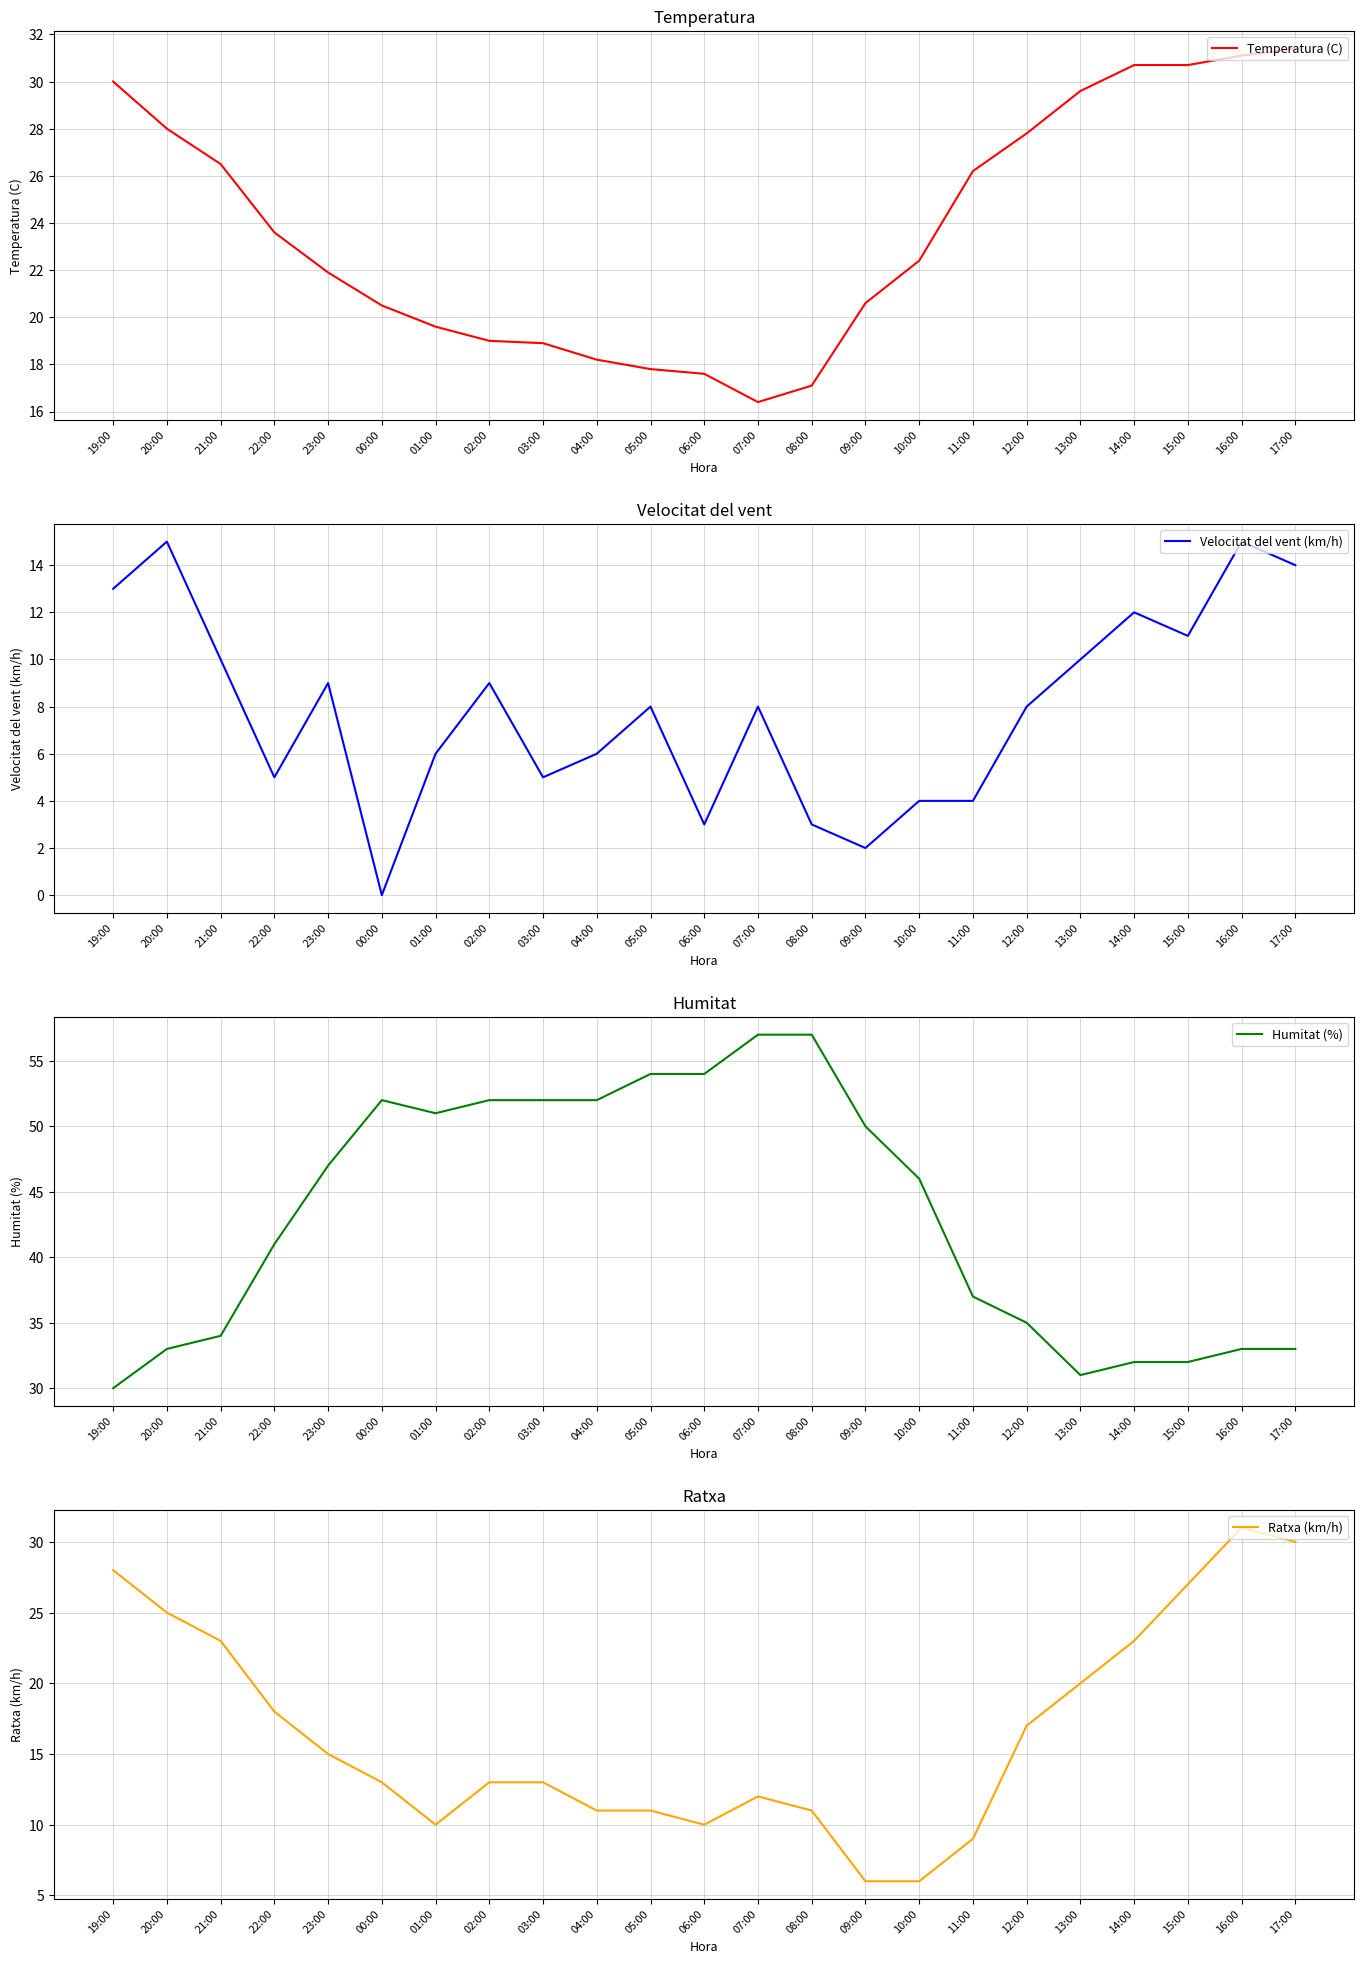

At which category does the chart reach its peak across all series?

07:00